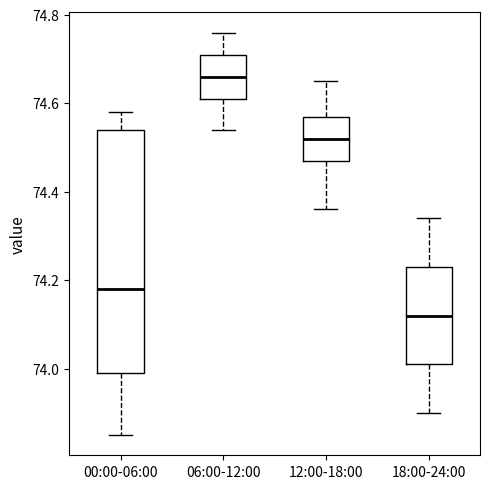

Reading left to right, transcribe this box plot: for each box, give where its median line is, the range the box spans, and where its two whiskers end, as read against the y-axis. The values are not printed on the chart, so give them approximately, as read against the axis.

00:00-06:00: median 74.18, box 74.00 to 74.54, whiskers 73.86 to 74.58
06:00-12:00: median 74.66, box 74.62 to 74.72, whiskers 74.54 to 74.76
12:00-18:00: median 74.52, box 74.48 to 74.58, whiskers 74.36 to 74.66
18:00-24:00: median 74.12, box 74.02 to 74.24, whiskers 73.90 to 74.34